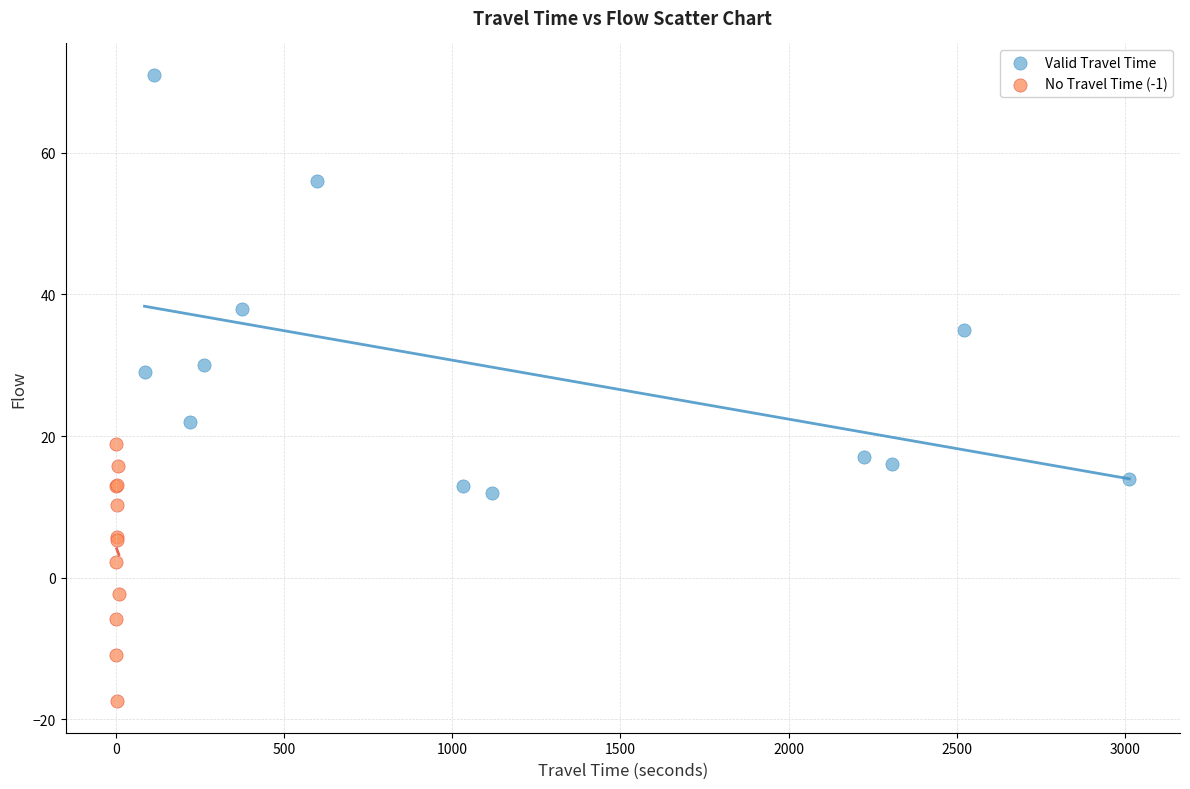

Which series has the largest Y range (max minus min)?

Valid Travel Time